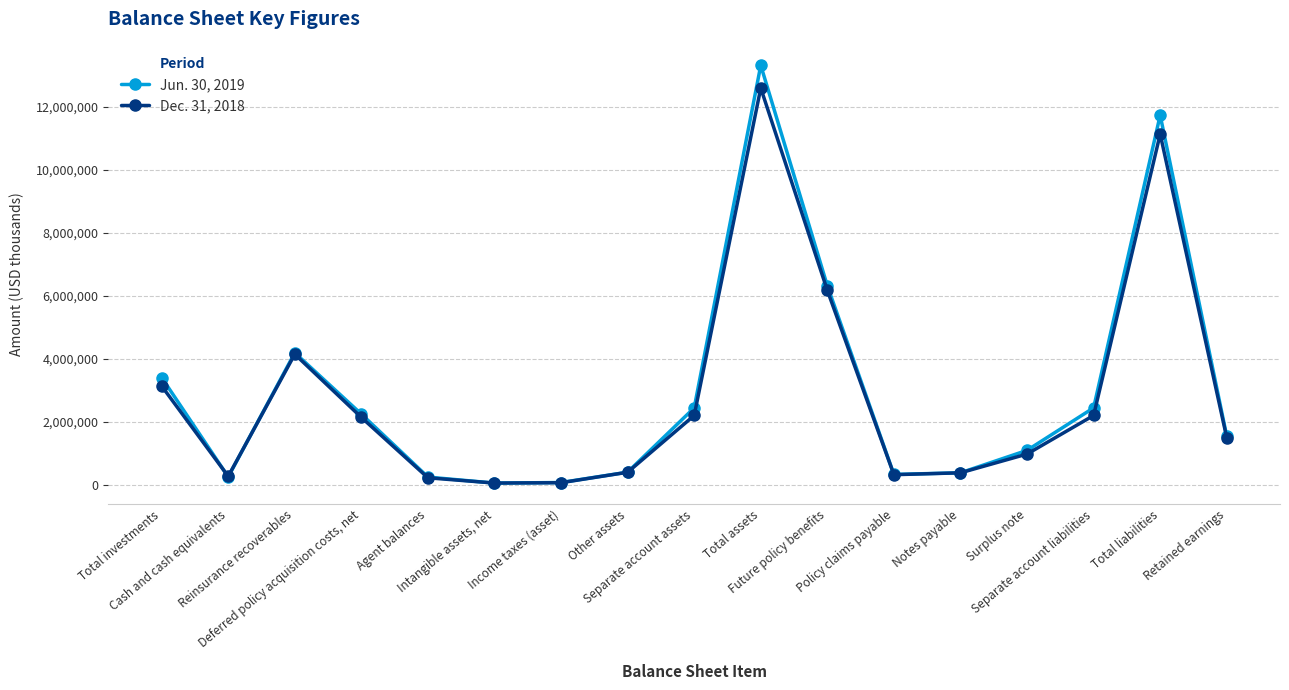

Where is the first local minimum for Jun. 30, 2019?

Cash and cash equivalents